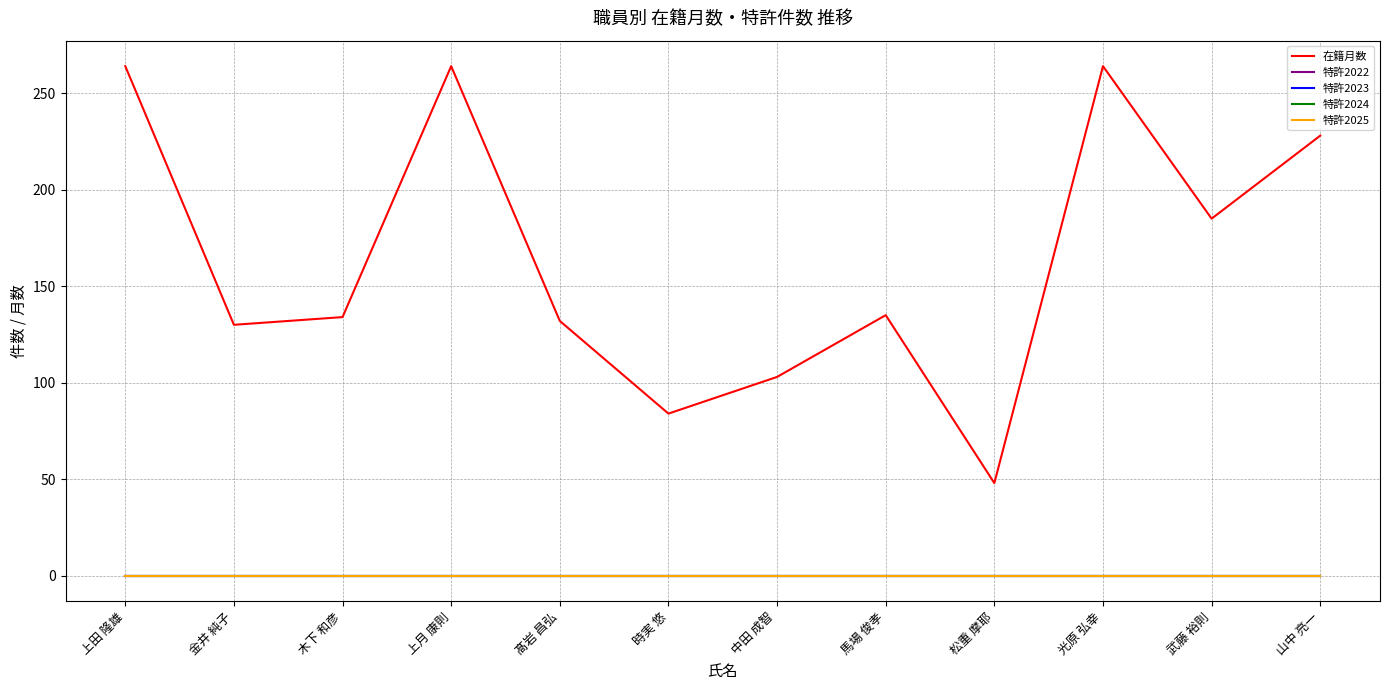

Which series has the largest total across all categories?

在籍月数